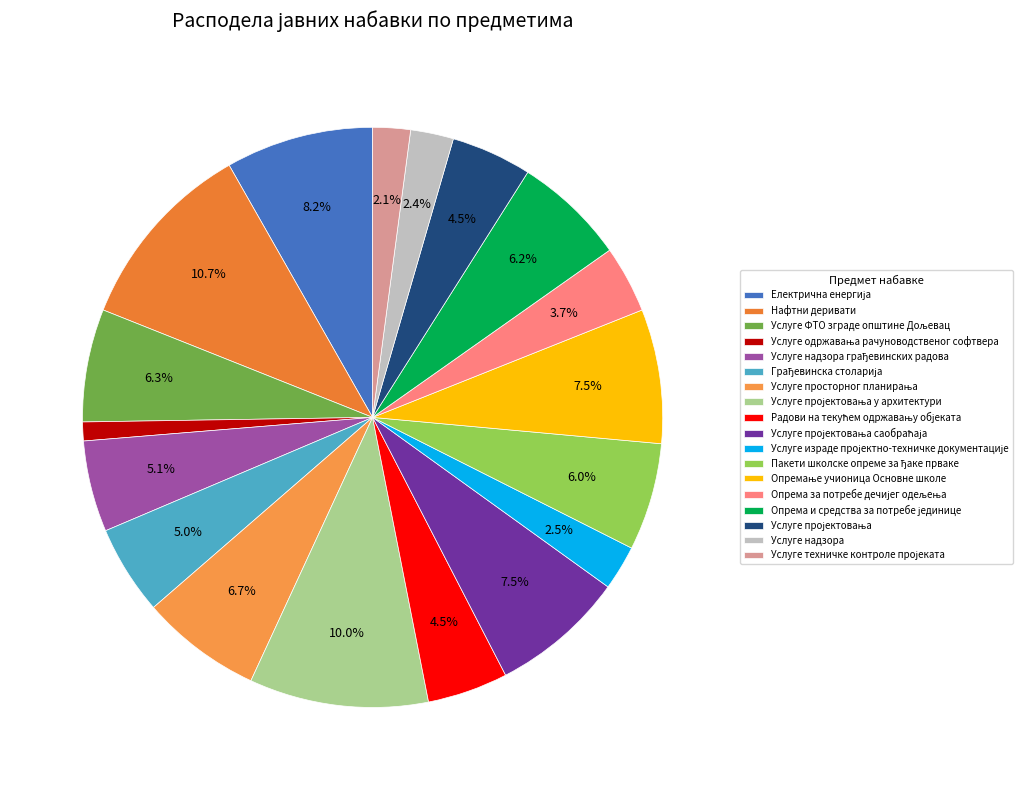

What portion of the pie excludes Нафтни деривати?

89.3%